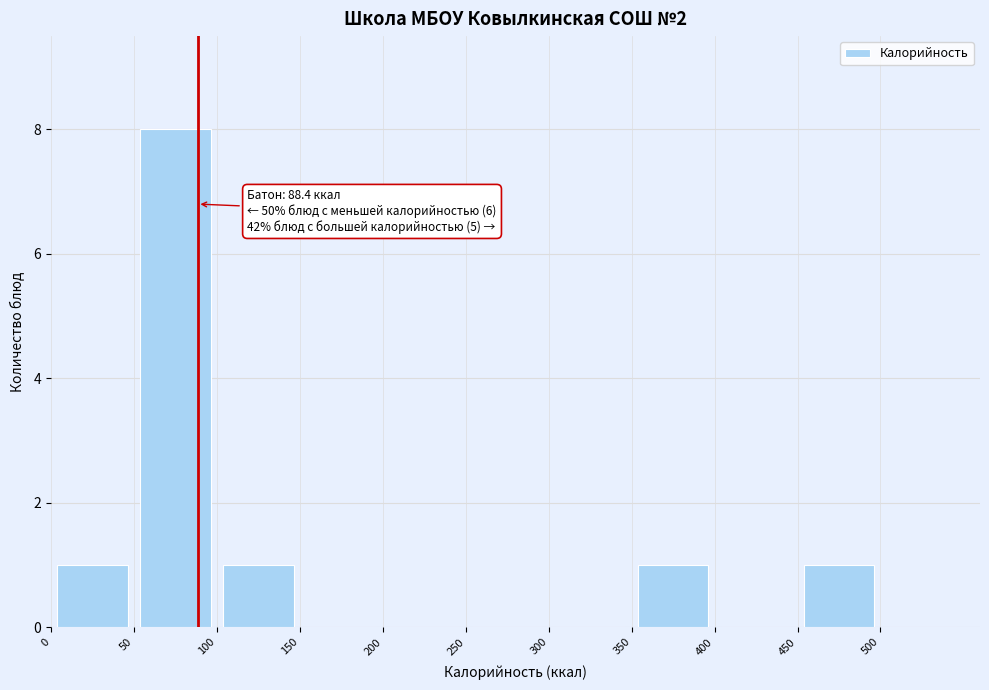

Over which range of the x-axis is the bar tallest?

50 to 100